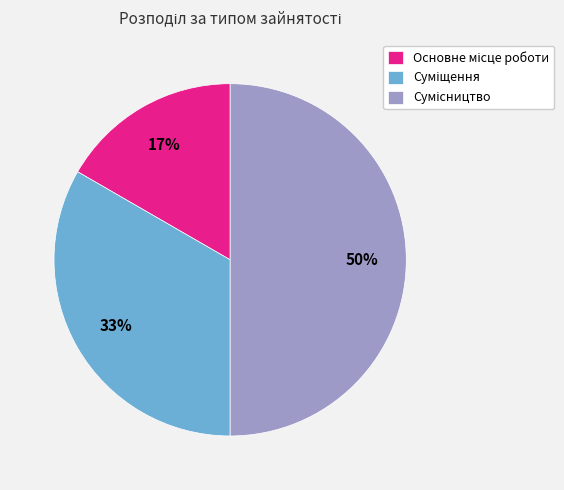

How many slices are in this pie chart?

3